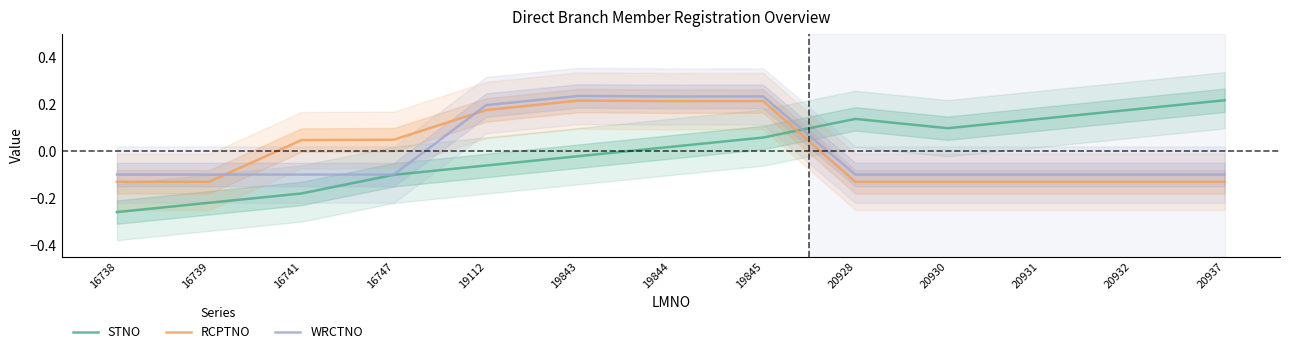

Which series has the widest spread of values?

STNO